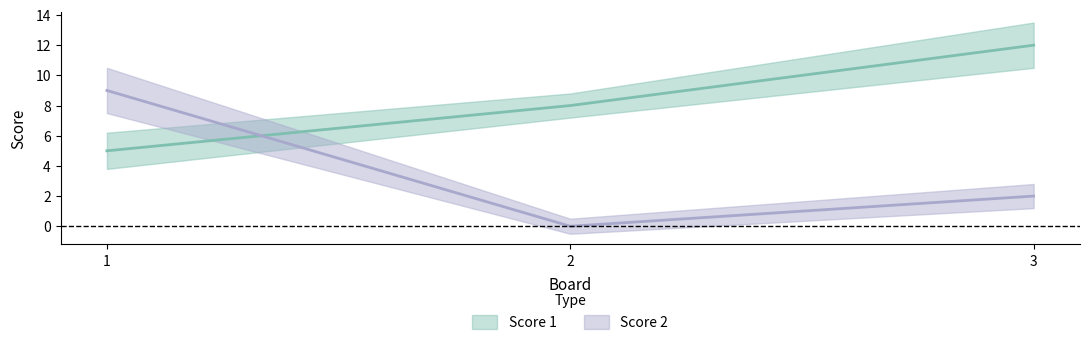

The value of Score 2 at 3 is 2. True or false?

True